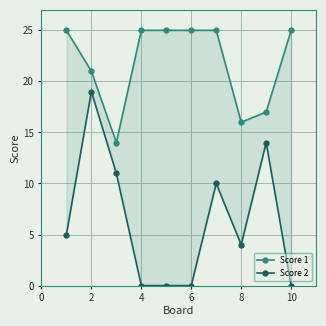

The value of Score 2 at 8 is -10. True or false?

False